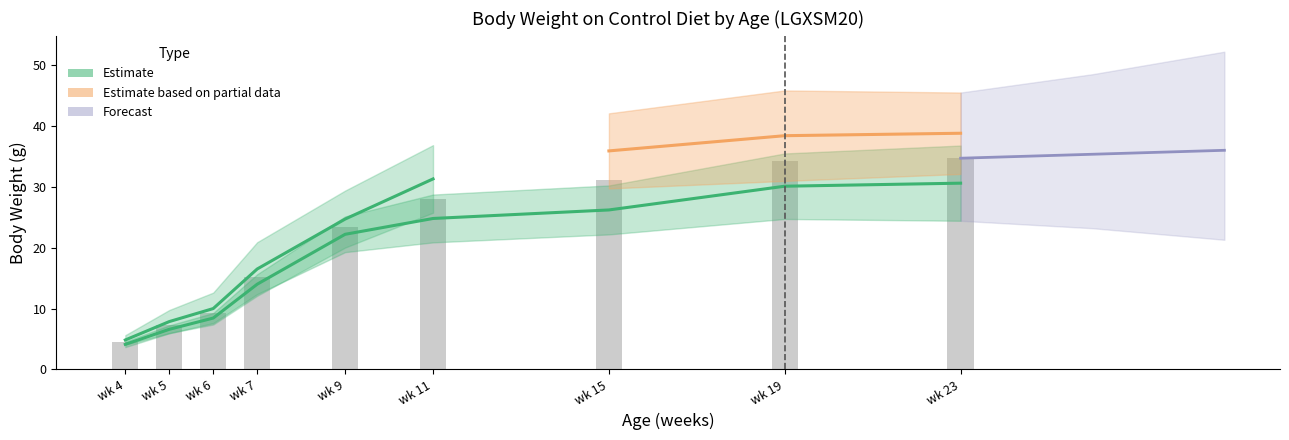

What is the maximum value shown in the chart?

34.7